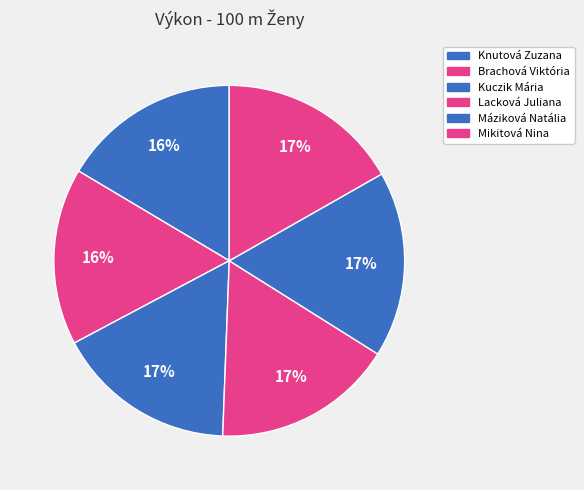

How much of the chart is everything except Lacková Juliana?

83.3%